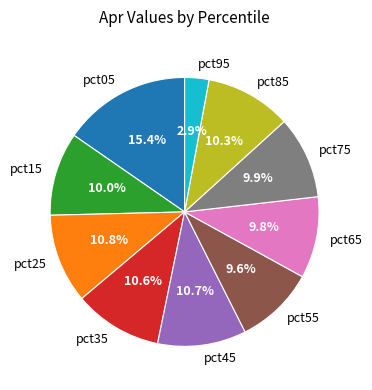

Which category has the smallest portion of the pie?

pct95